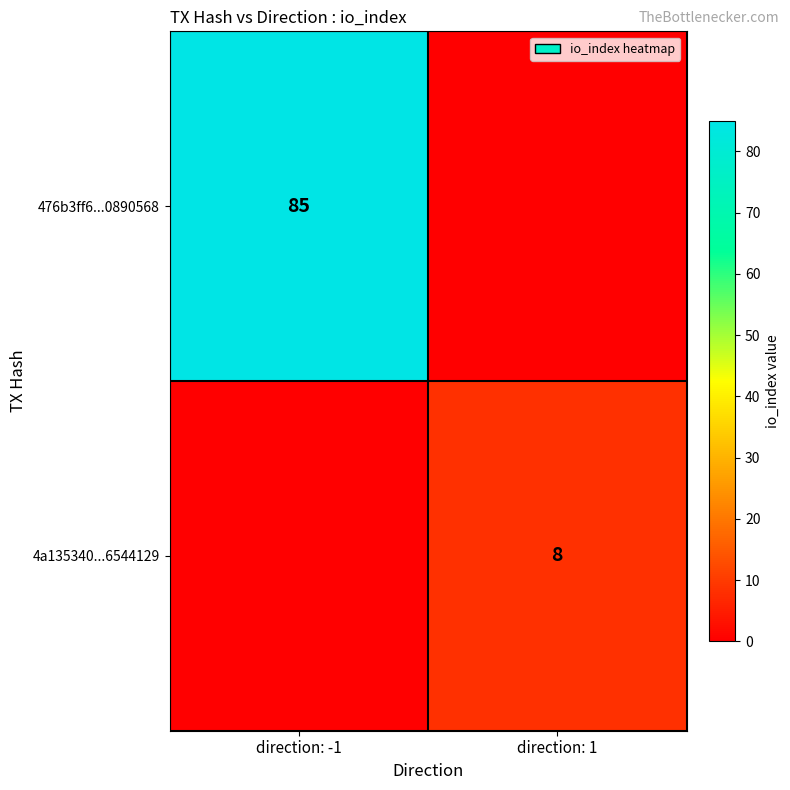

How many data points does each series have?

2